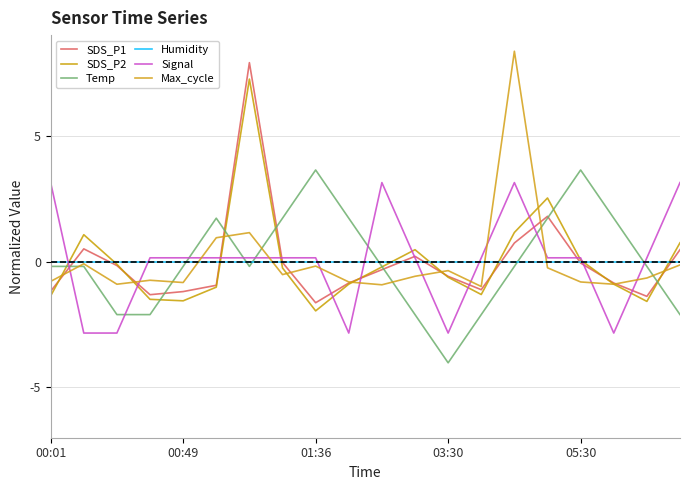

Is this an area chart (filled region under the line)?

No